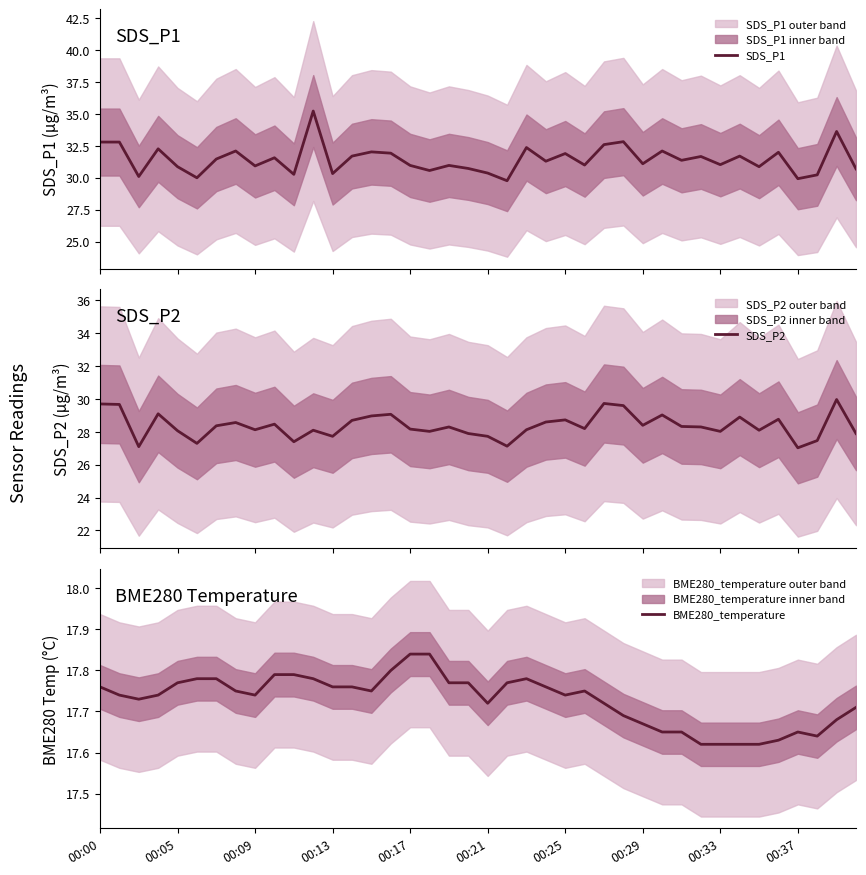

At which category is the sum across all series the highest?

38